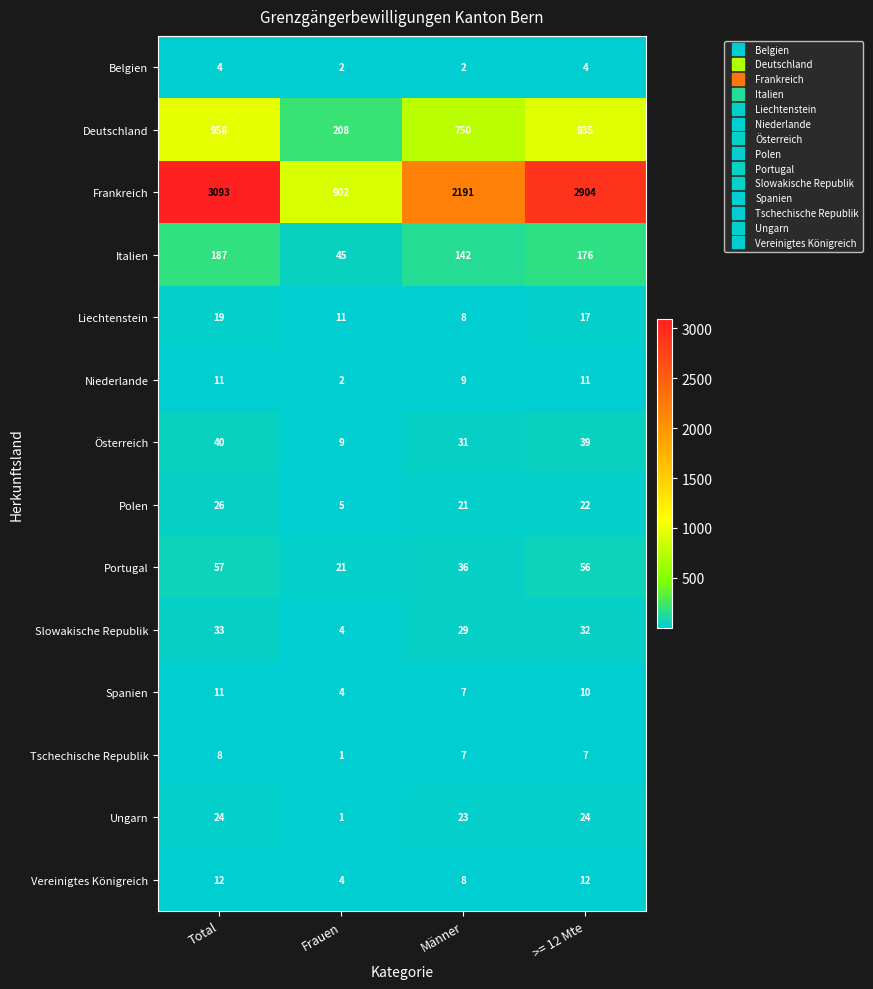

Read the Vereinigtes Königreich value at >= 12 Mte.

12